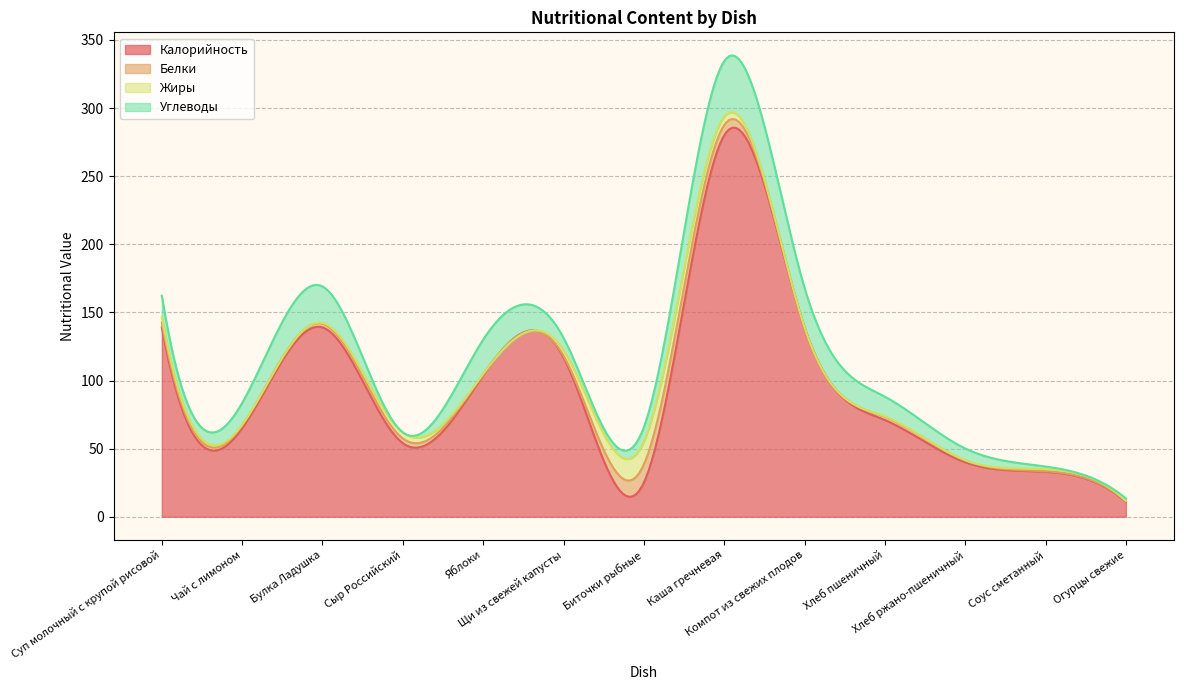

What is the maximum value for Калорийность?

285.6